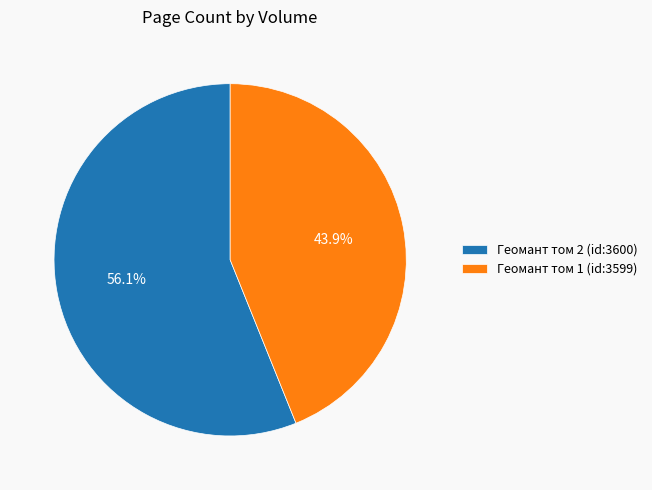

Does Геомант том 1 (id:3599) account for over 50% of the chart?

No